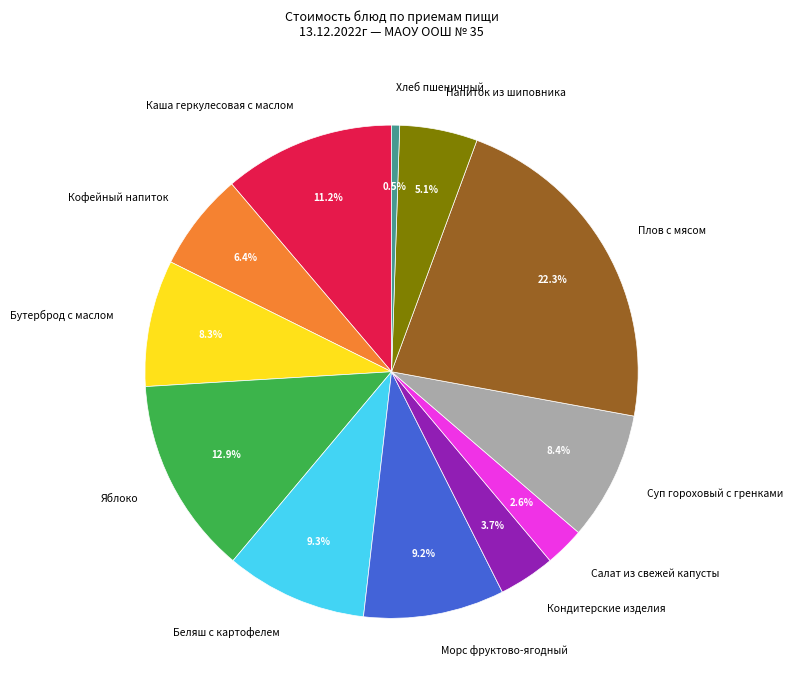

What is the ratio of the value at Суп гороховый с гренками to the value at Плов с мясом?

0.4